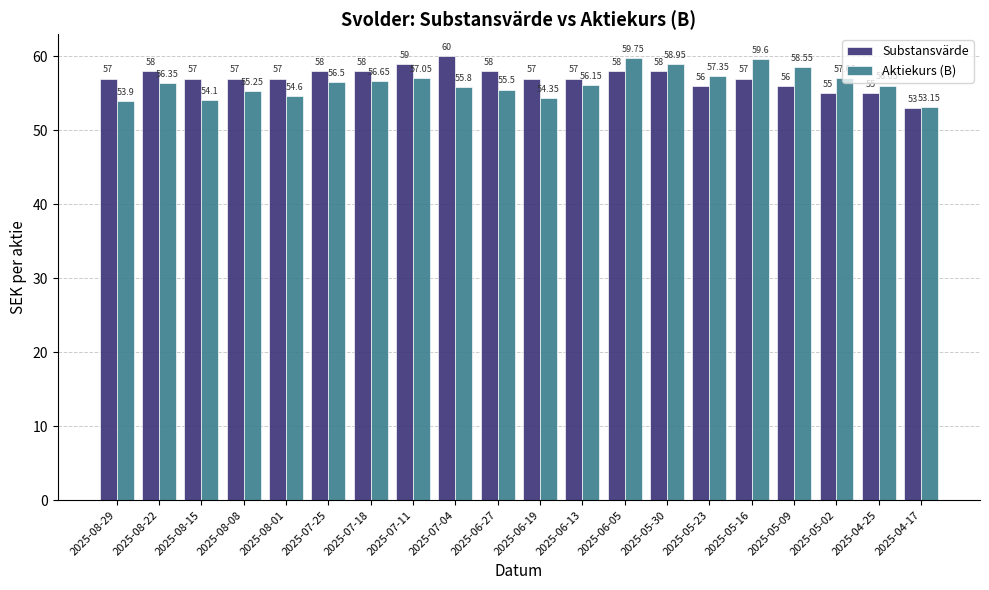

Between 2025-06-19 and 2025-04-25, which series saw the biggest shift?

Substansvärde